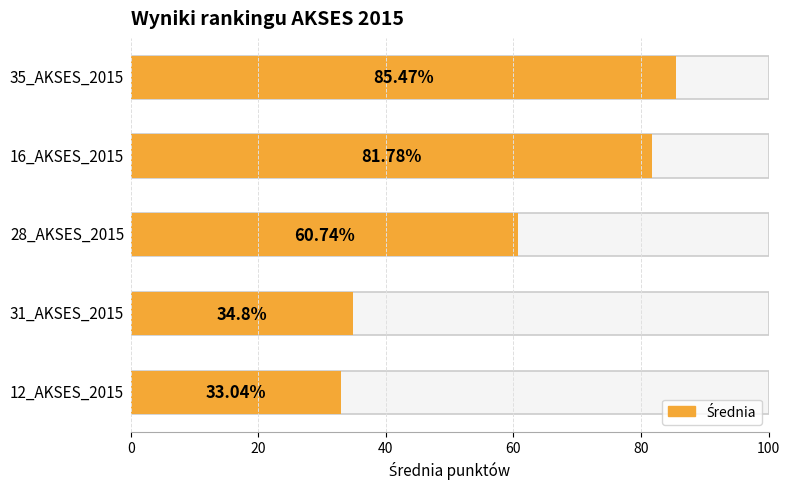

Reading left to right, list all the values displayed in this chart.

85.5	81.8	60.7	34.8	33.0